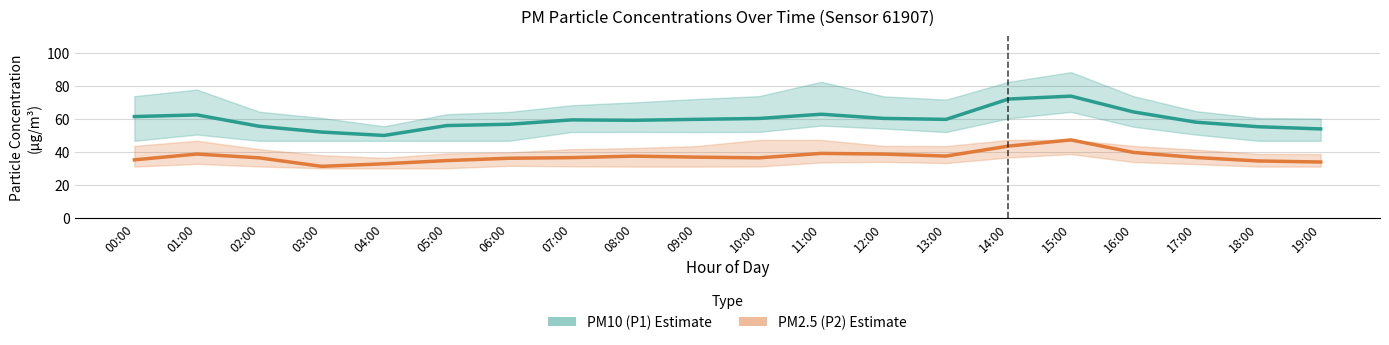

The PM2.5 (P2) series shows 38.6 at 12:00. True or false?

True